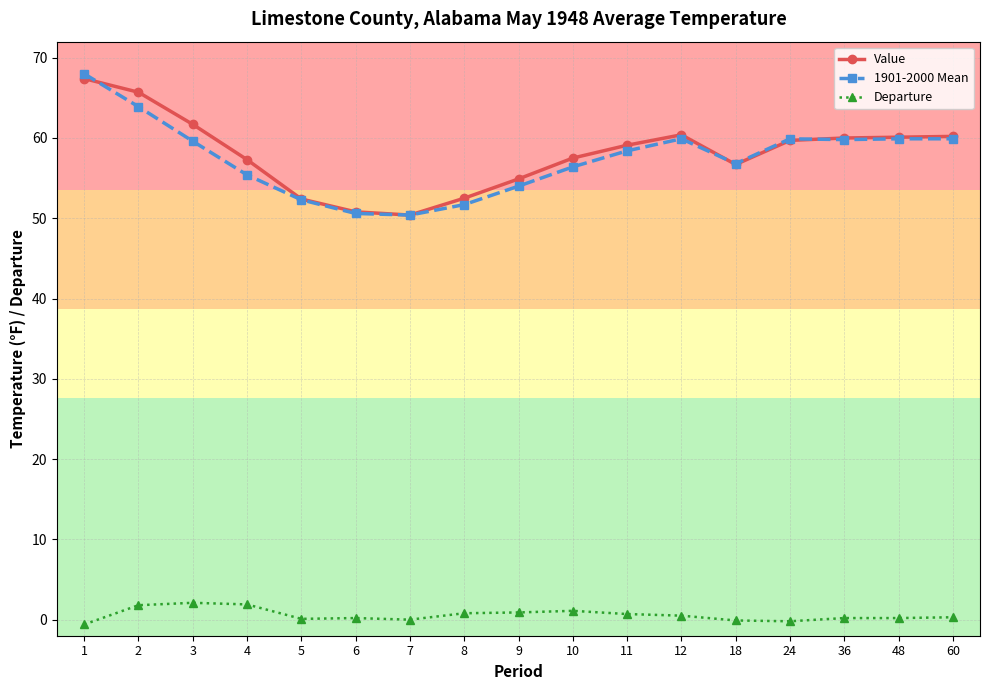

True or false: Value and Departure intersect in this chart.

False